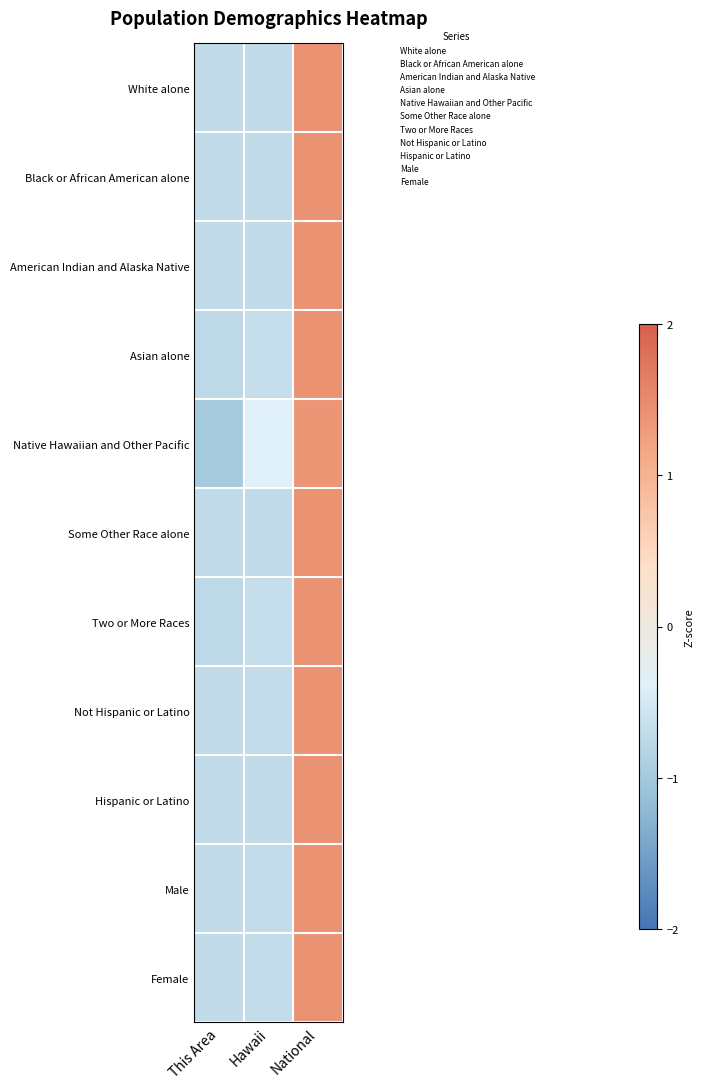

How many distinct data groups are displayed?

11